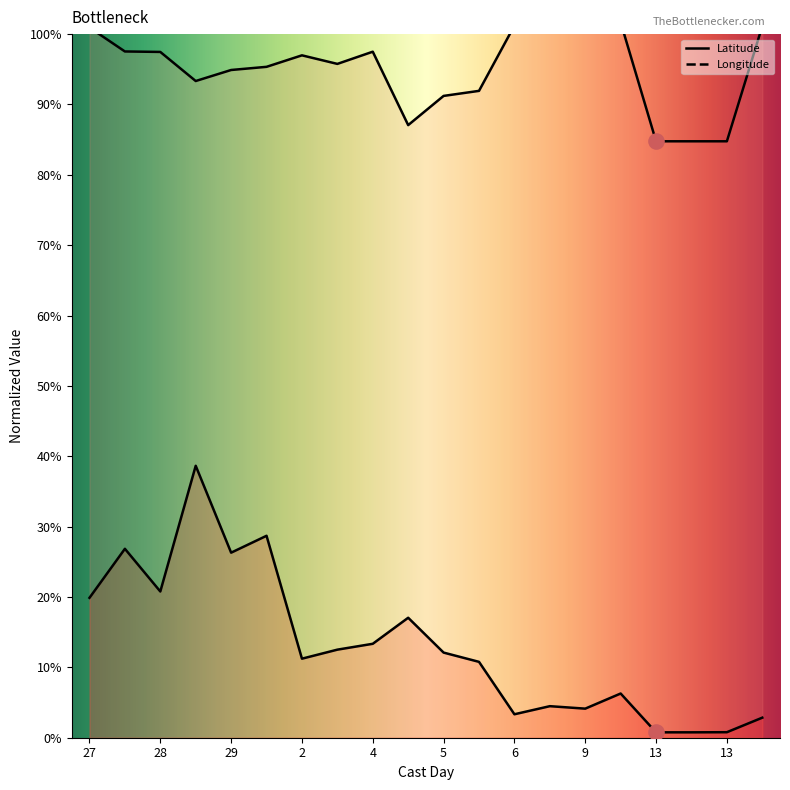

What are all the series names shown in the legend?

Latitude, Longitude